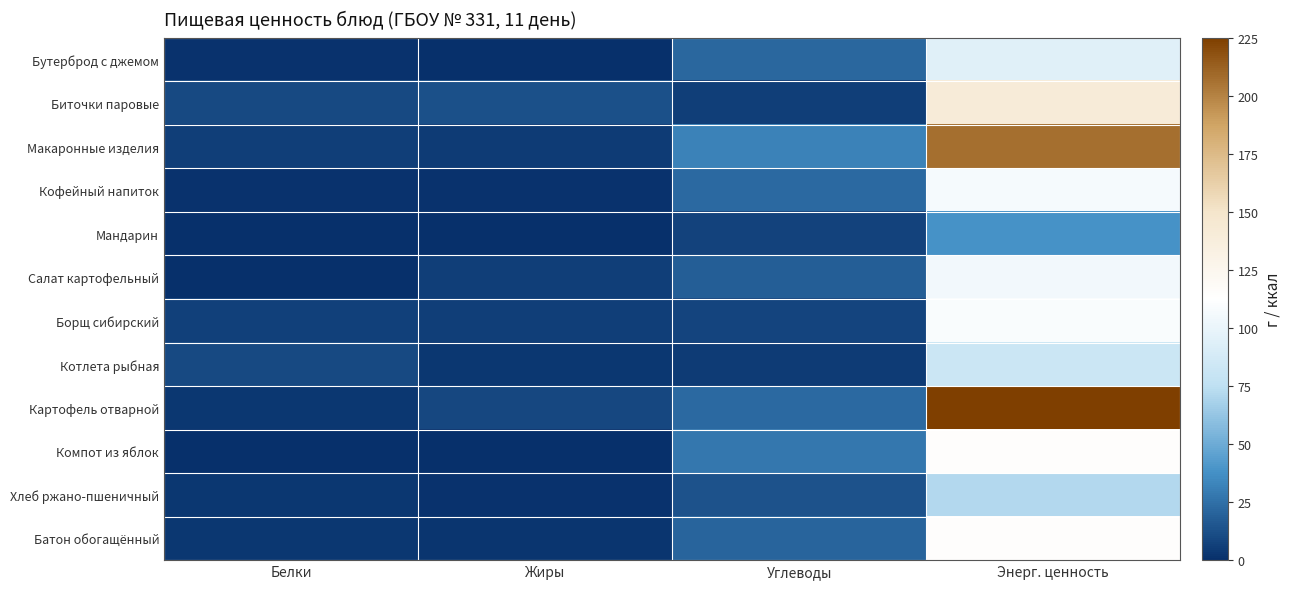

Which has a higher value, Энерг. ценность or Жиры?

Энерг. ценность